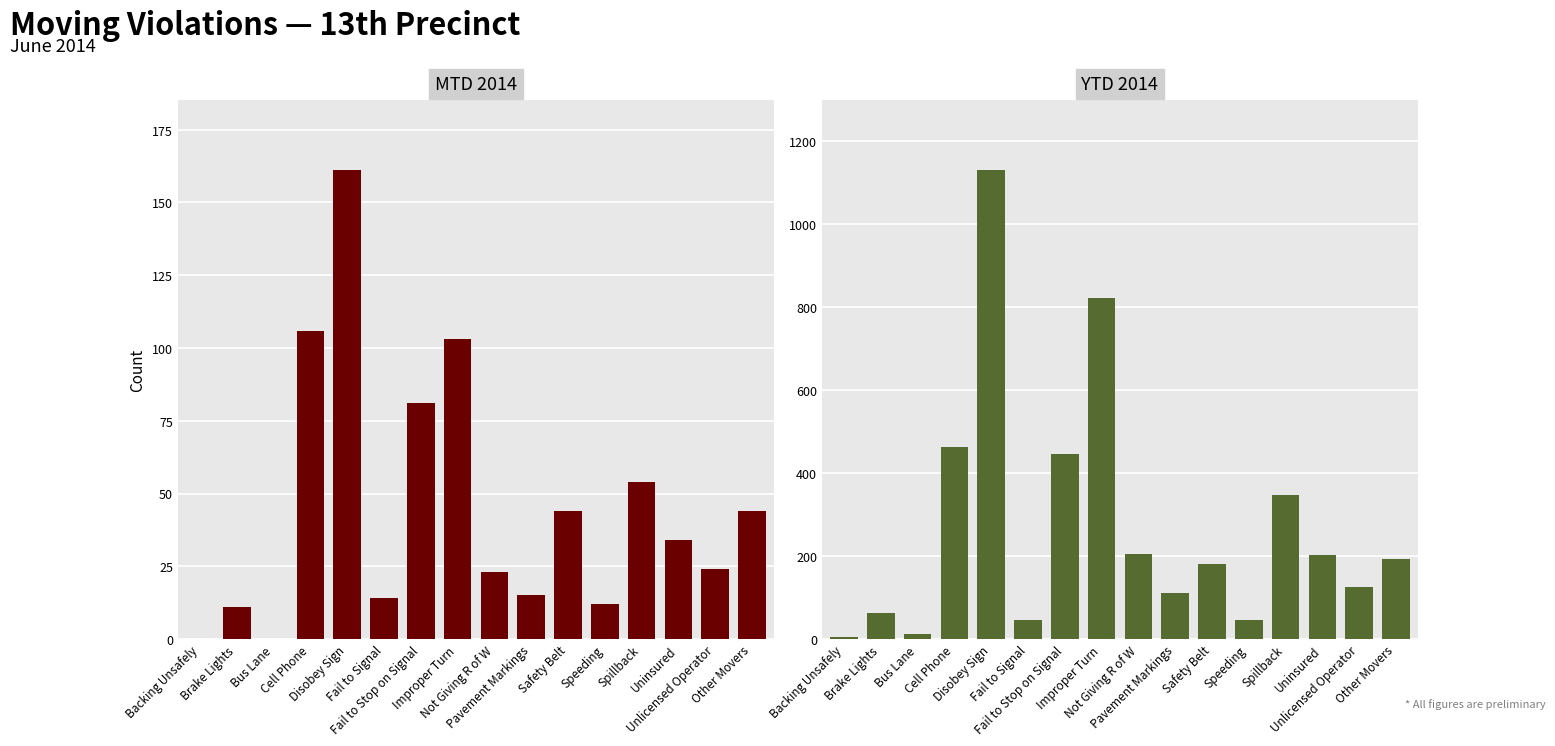

What is the label of the 15th bar from the left?

Unlicensed Operator